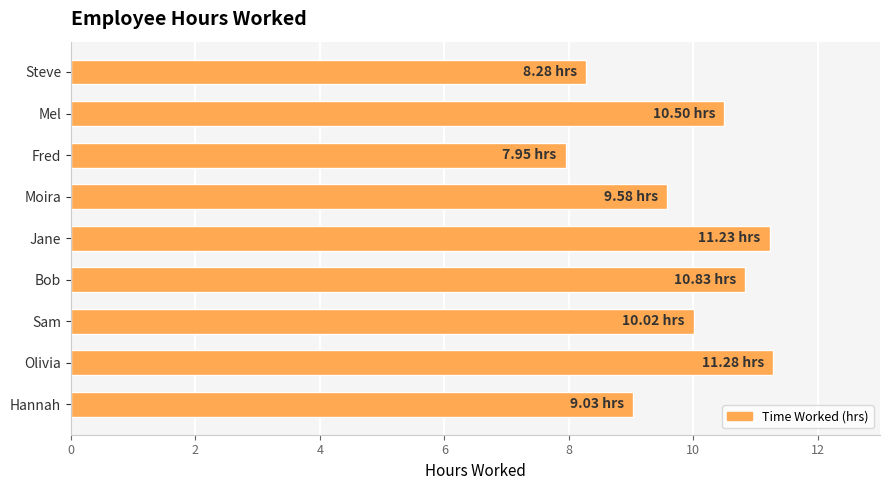

What is the maximum value shown in the chart?

11.3